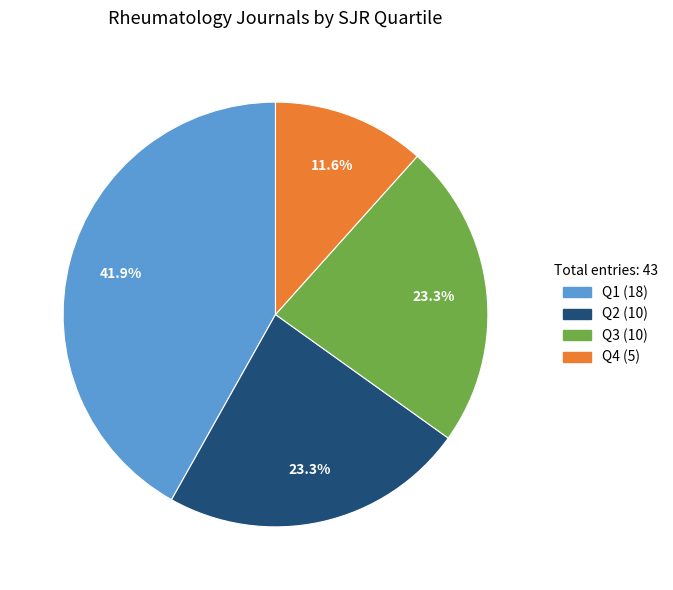

Is it true that Q3 is 23% of the pie?

True